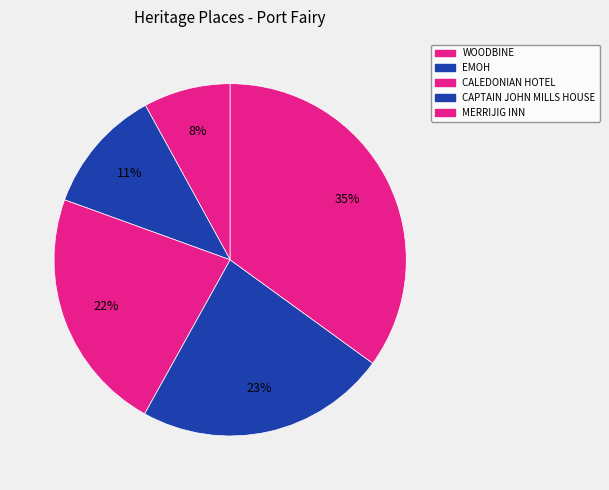

How many slices are in this pie chart?

5